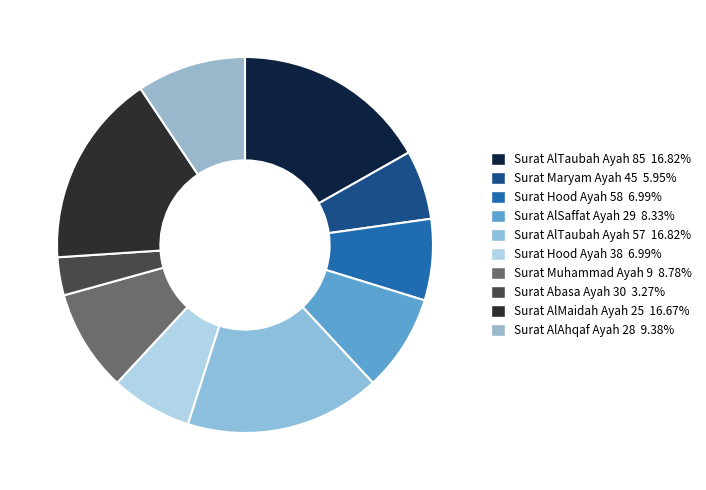

Which category has the smallest portion of the pie?

Surat Abasa Ayah 30